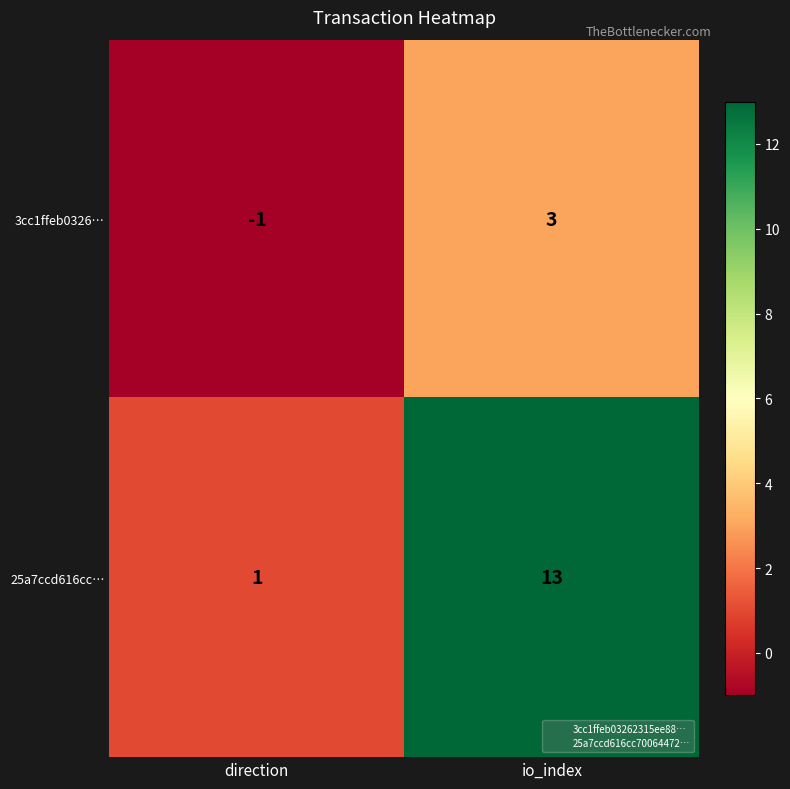

Which series changed the most between direction and io_index?

25a7ccd616cc…